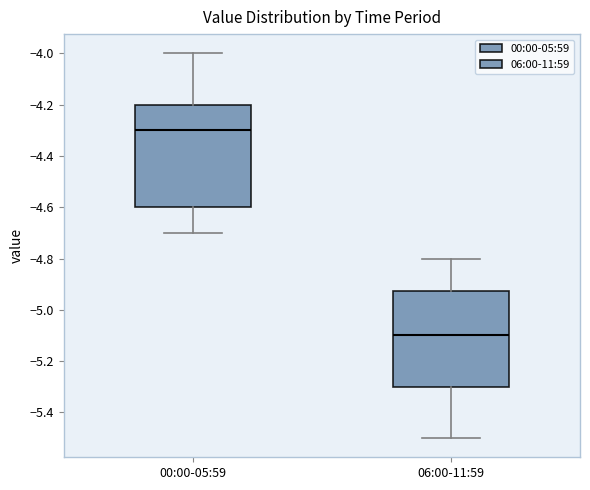

Reading left to right, read every box against the y-axis: the position of its median line, the range the box covers, and the ends of its whiskers. The values are not printed on the chart, so give them approximately, as read against the axis.

00:00-05:59: median -4.30, box -4.60 to -4.20, whiskers -4.70 to -4.00
06:00-11:59: median -5.10, box -5.30 to -4.92, whiskers -5.50 to -4.80